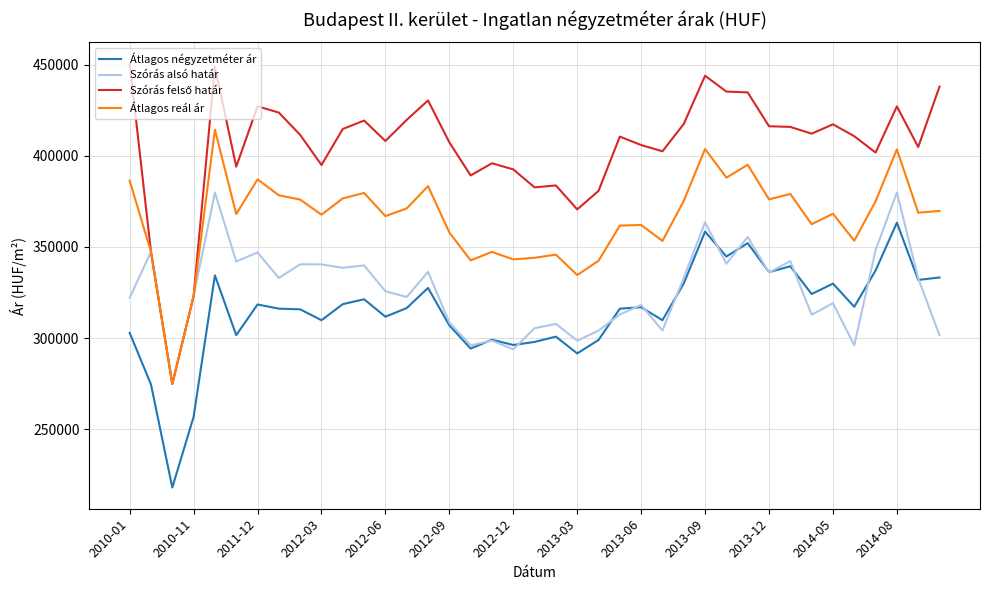

What is the minimum value for Átlagos reál ár?

274764